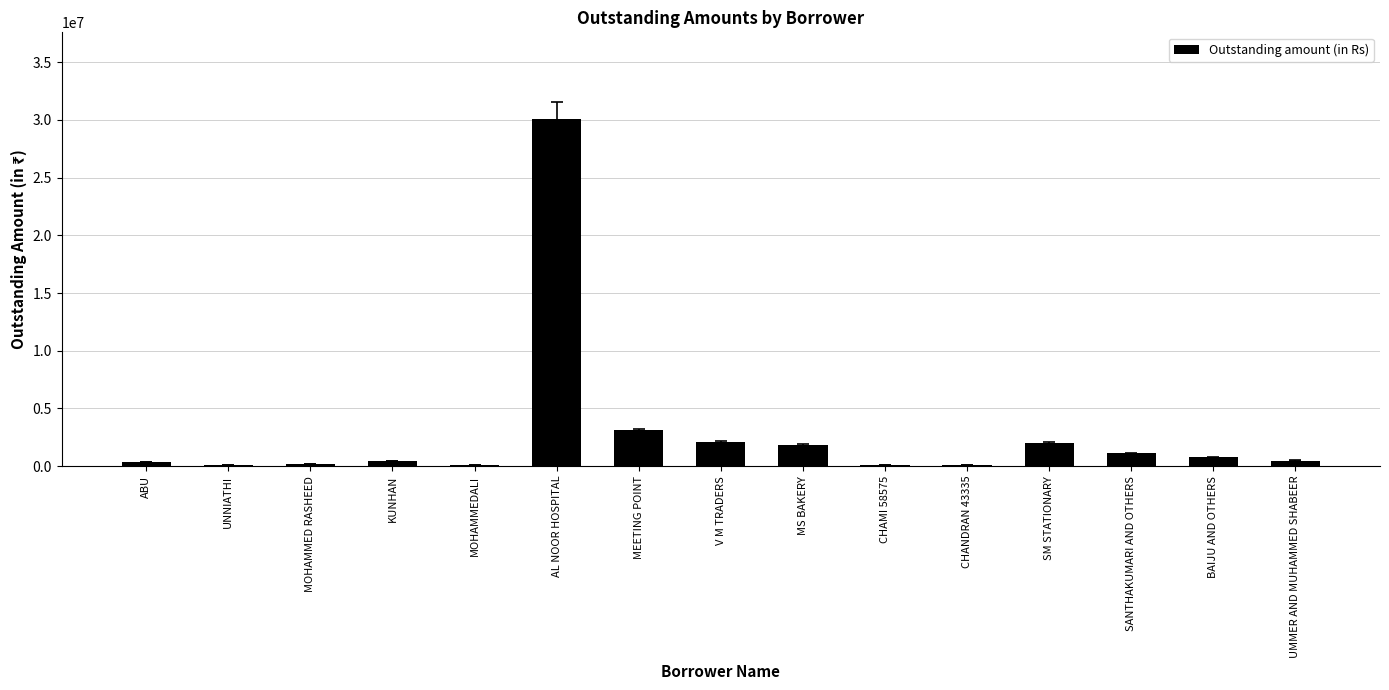

At which category does the chart reach its peak across all series?

AL NOOR HOSPITAL